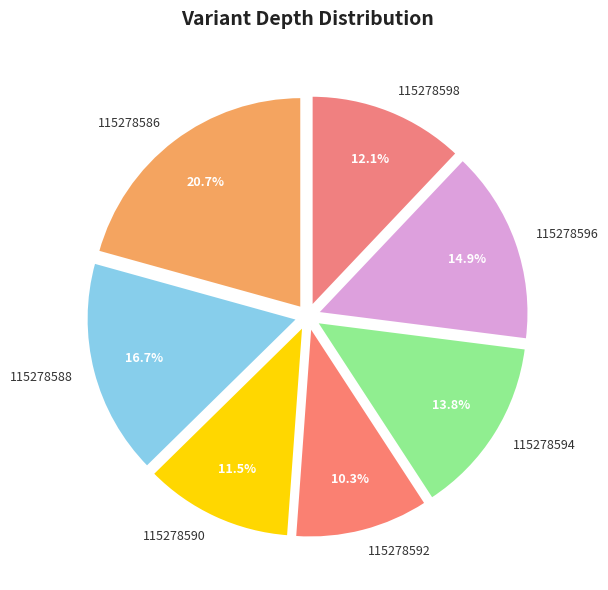

What percentage do 115278590 and 115278586 together represent?

32.2%